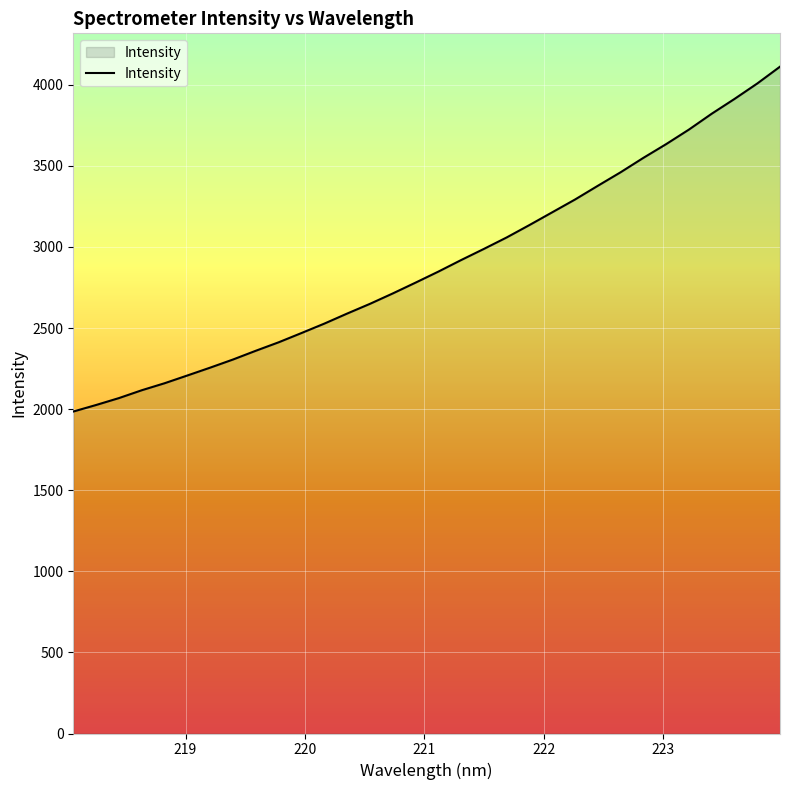

What is the minimum value shown in the chart?

1985.3